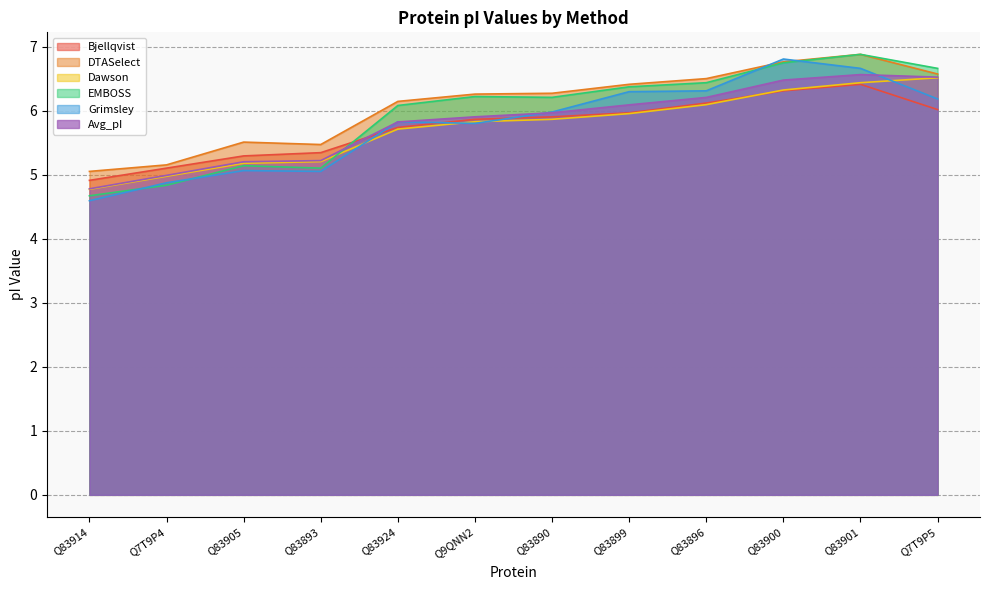

What is the smallest value displayed?

4.6